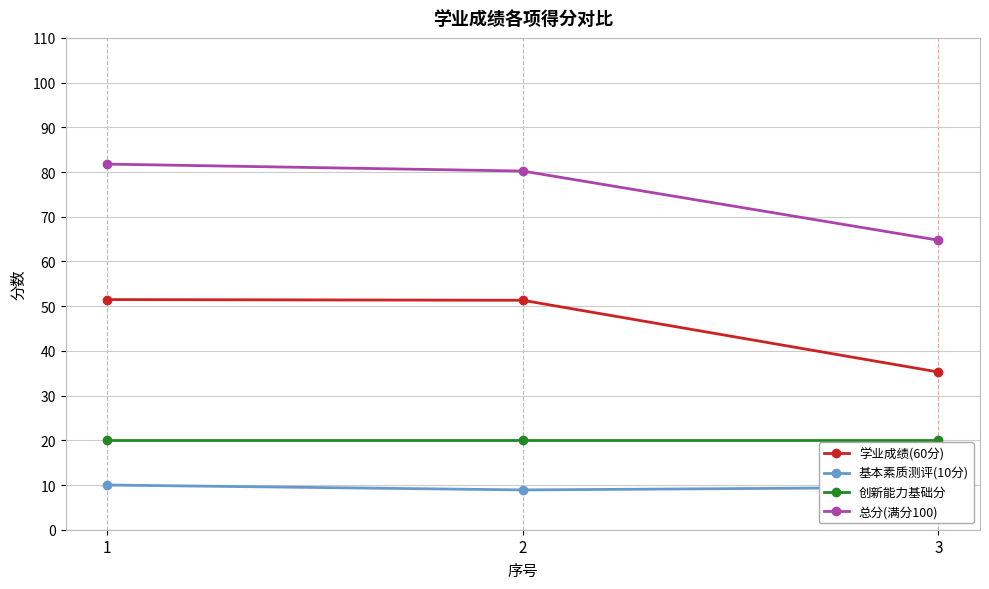

What is the difference between the maximum and minimum values in the 总分(满分100) series?

17.0